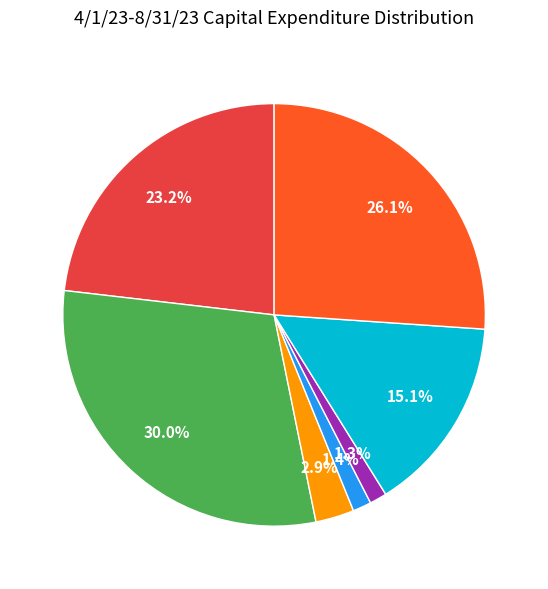

Does any single category account for the majority?

No